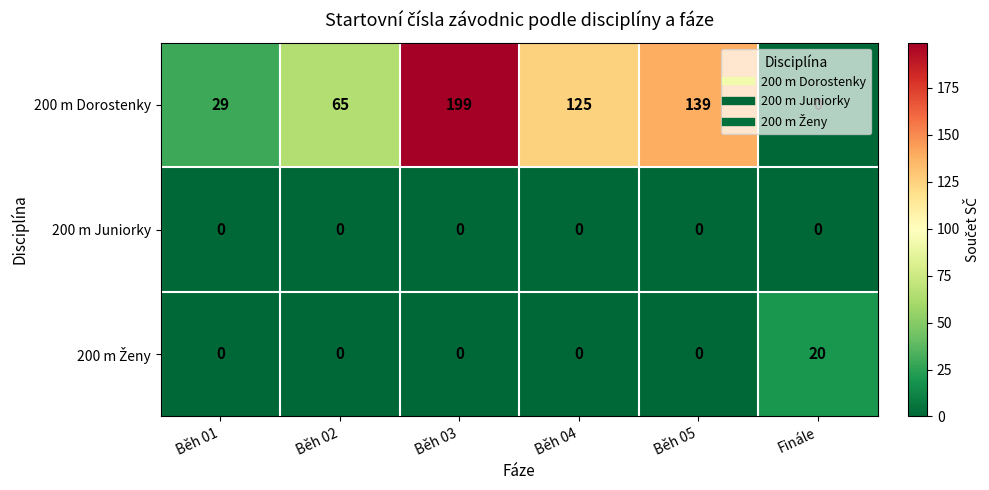

Which series changed the most between Běh 01 and Běh 05?

200 m Dorostenky